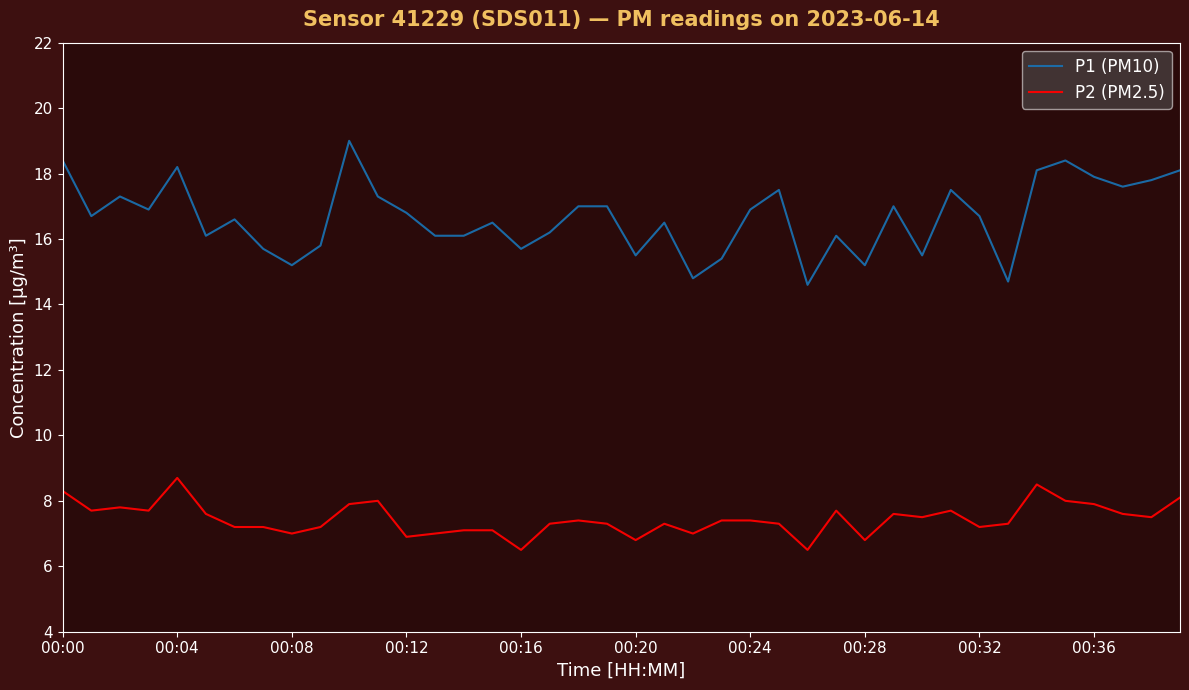

Does the chart display data point markers on the line(s)?

No